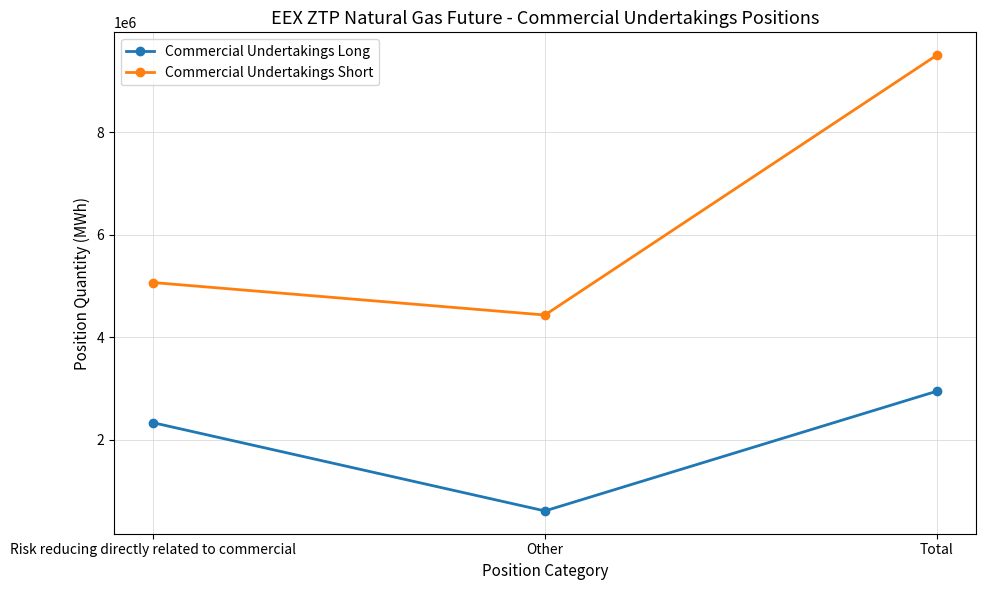

Where is Commercial Undertakings Long nearest to the value 1781122?

Risk reducing directly related to commercial